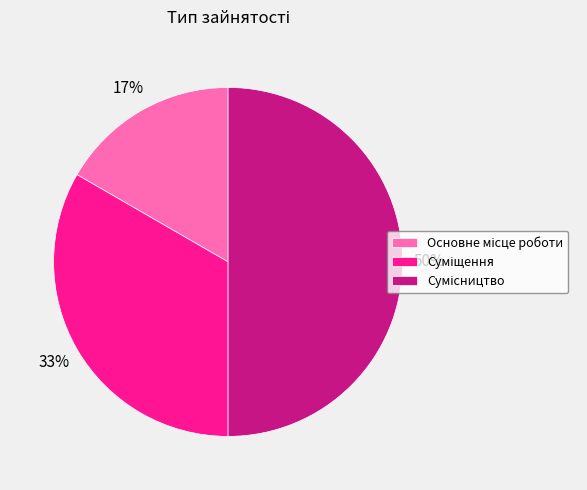

To the nearest percent, what is the difference between the largest and smallest slice percentages?

33%